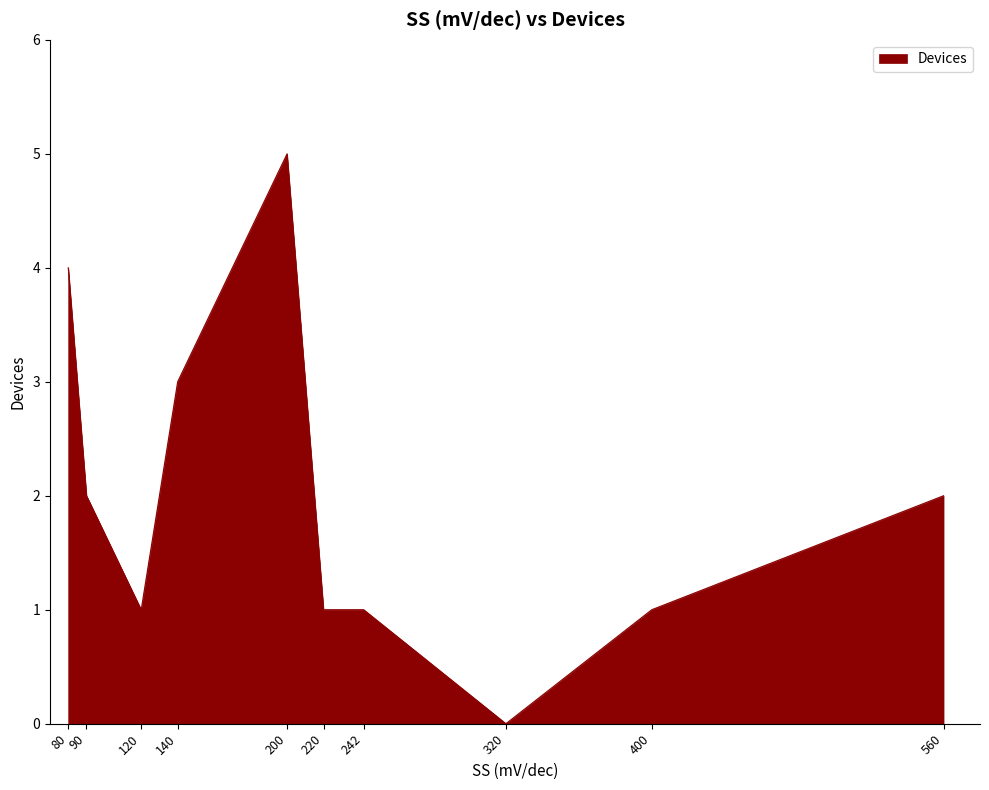

The chart shows a value of 1 at 400. True or false?

True